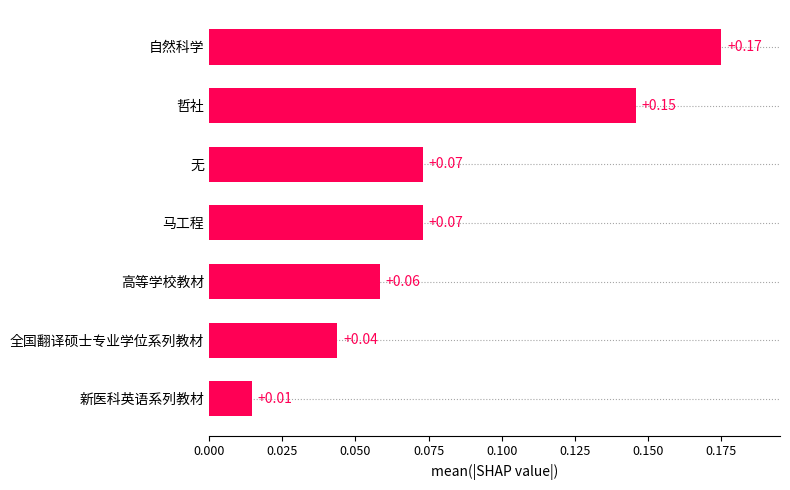

At which label is the value closest to 0?

新医科英语系列教材